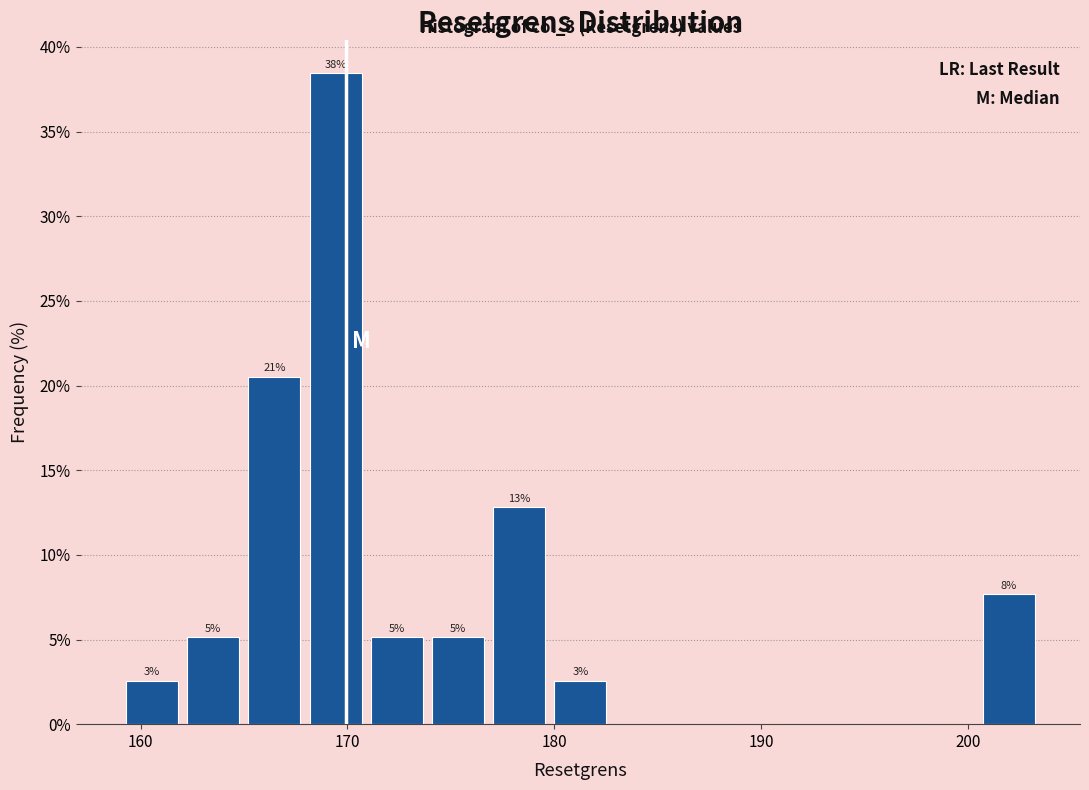

Read against the x-axis, roughly where is the centre of the tallest bar?

169